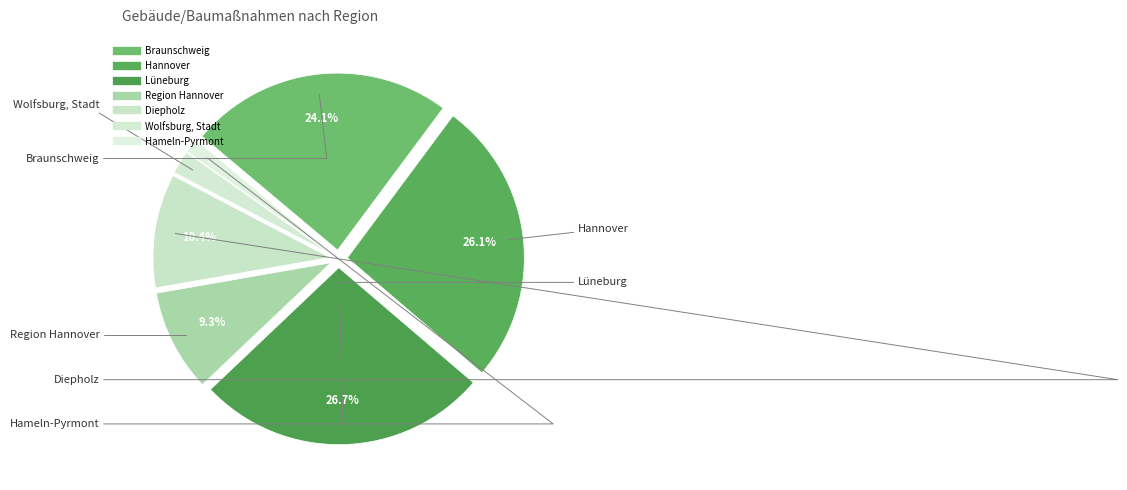

How many slices are in this pie chart?

7